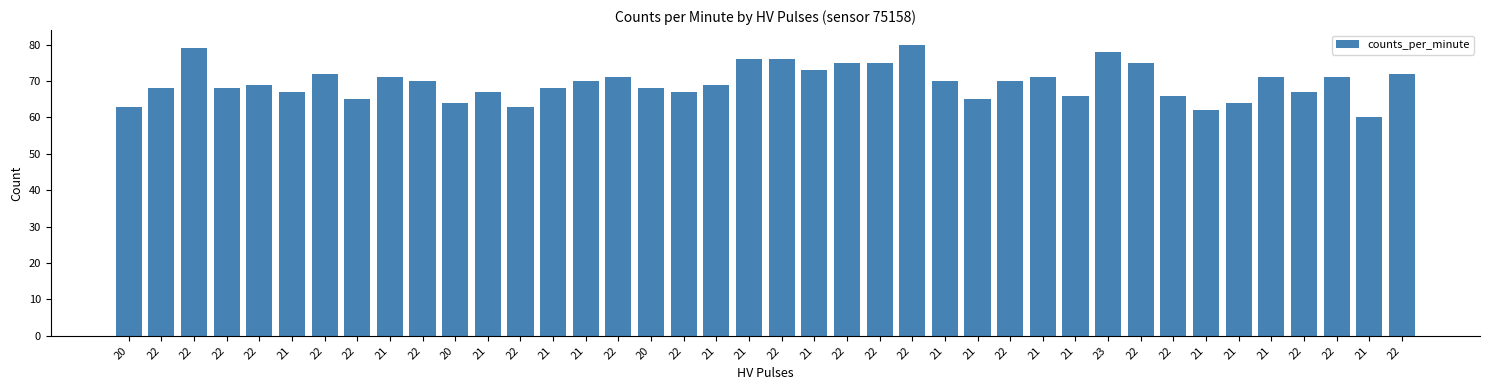

Does the chart contain any negative values?

No